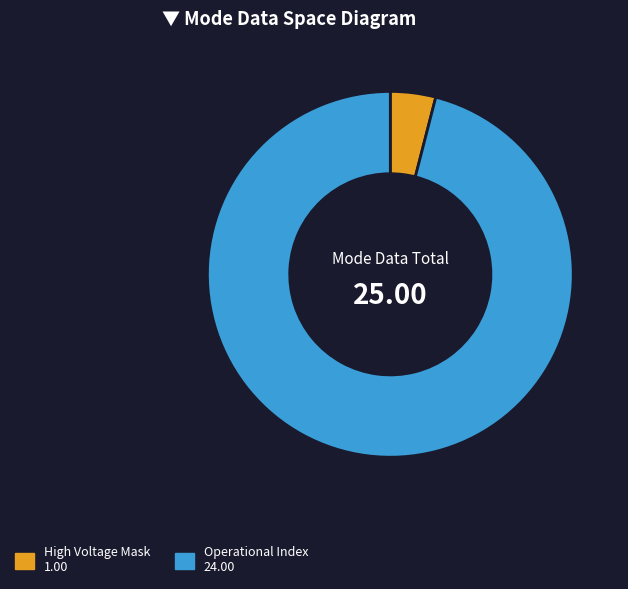

Is there a majority slice in this chart?

Yes